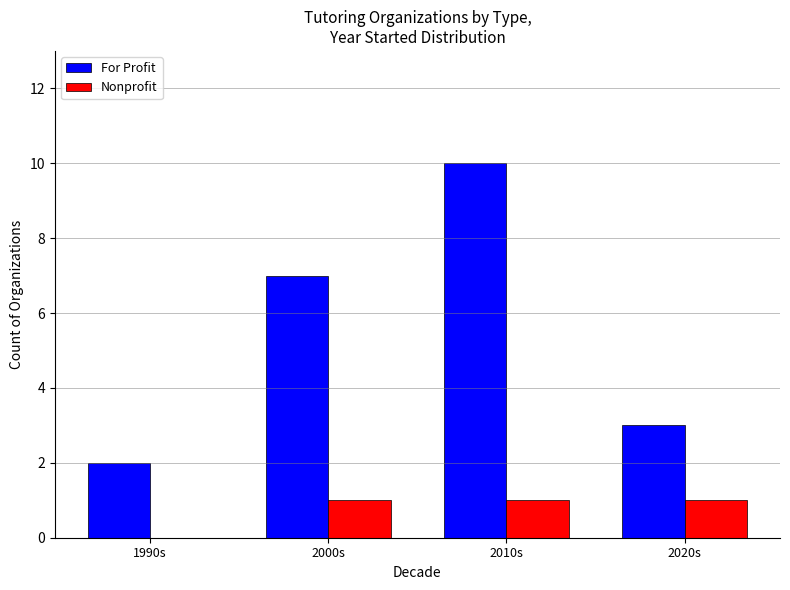

Where is Nonprofit nearest to the value 0?

1990s